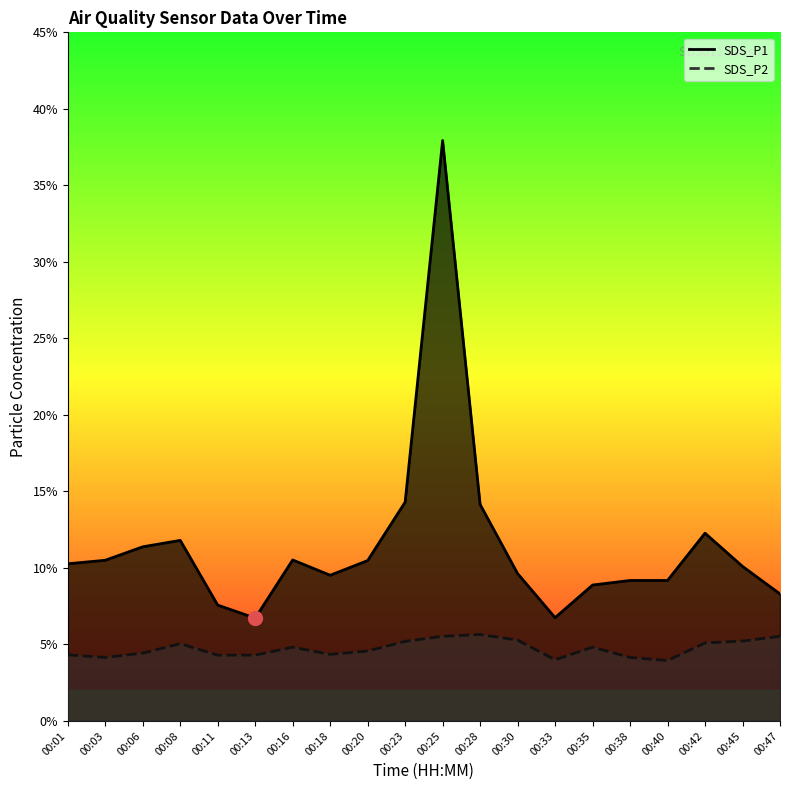

At which category is the sum across all series the highest?

00:25